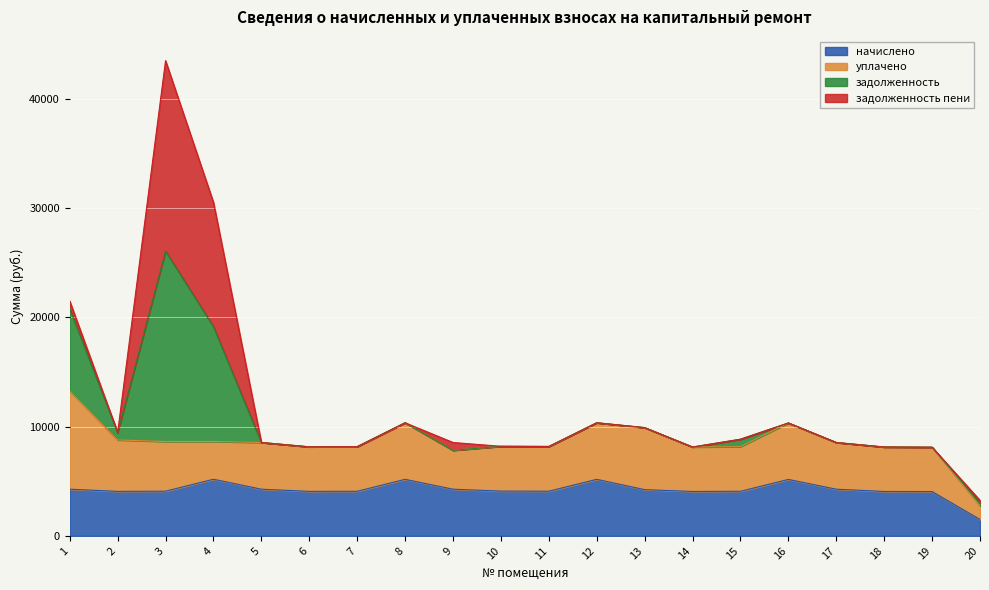

List the labels in order of задолженность value, largest first.

3, 4, 1, 8, 12, 16, 13, 2, 15, 5, 9, 17, 10, 11, 7, 6, 14, 18, 19, 20